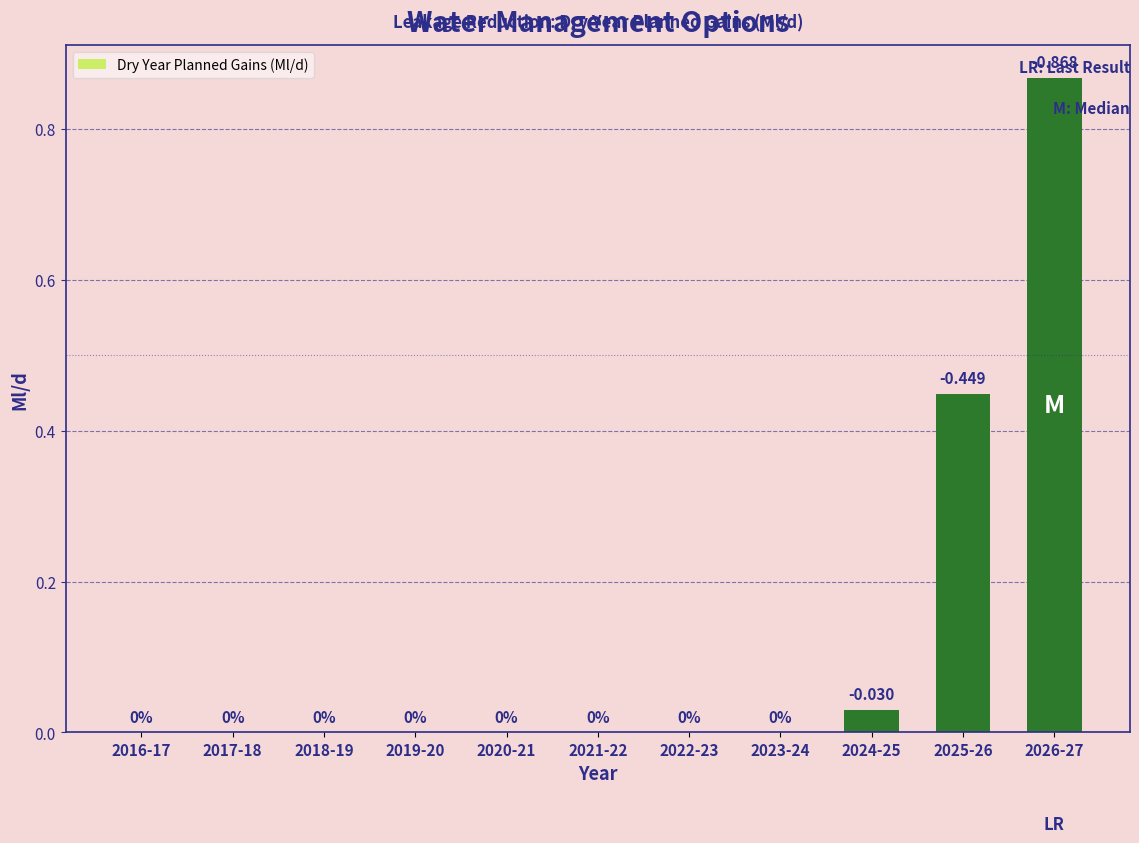

Where is the data nearest to the value 0?

2016-17